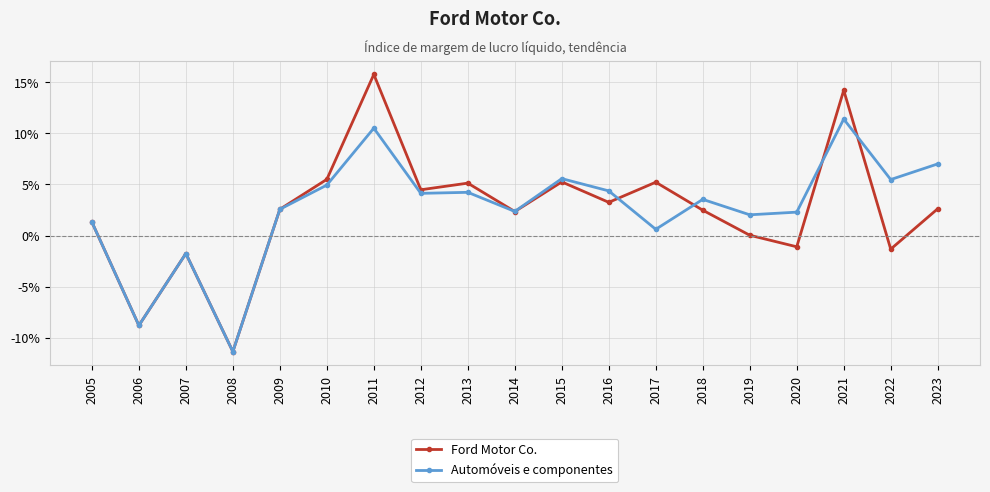

What is the maximum value for Automóveis e componentes?

0.1